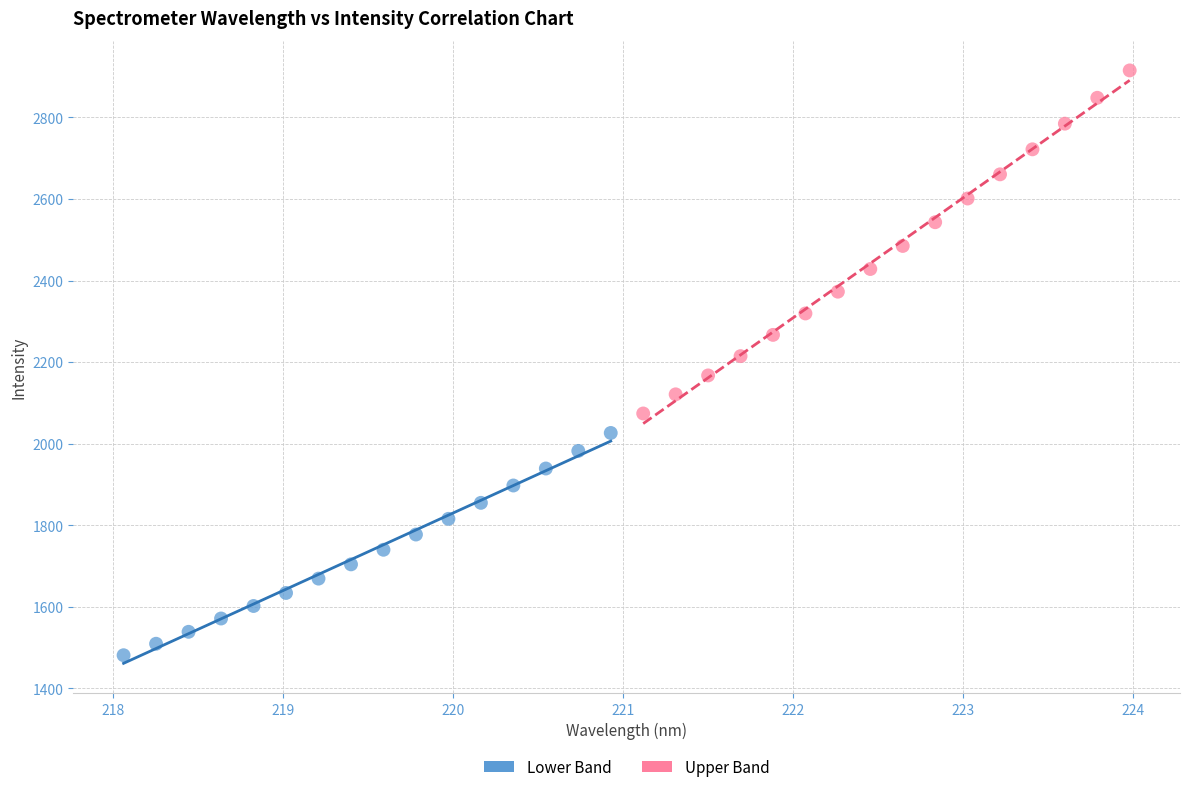

Which series contains the highest Y value?

Upper Band